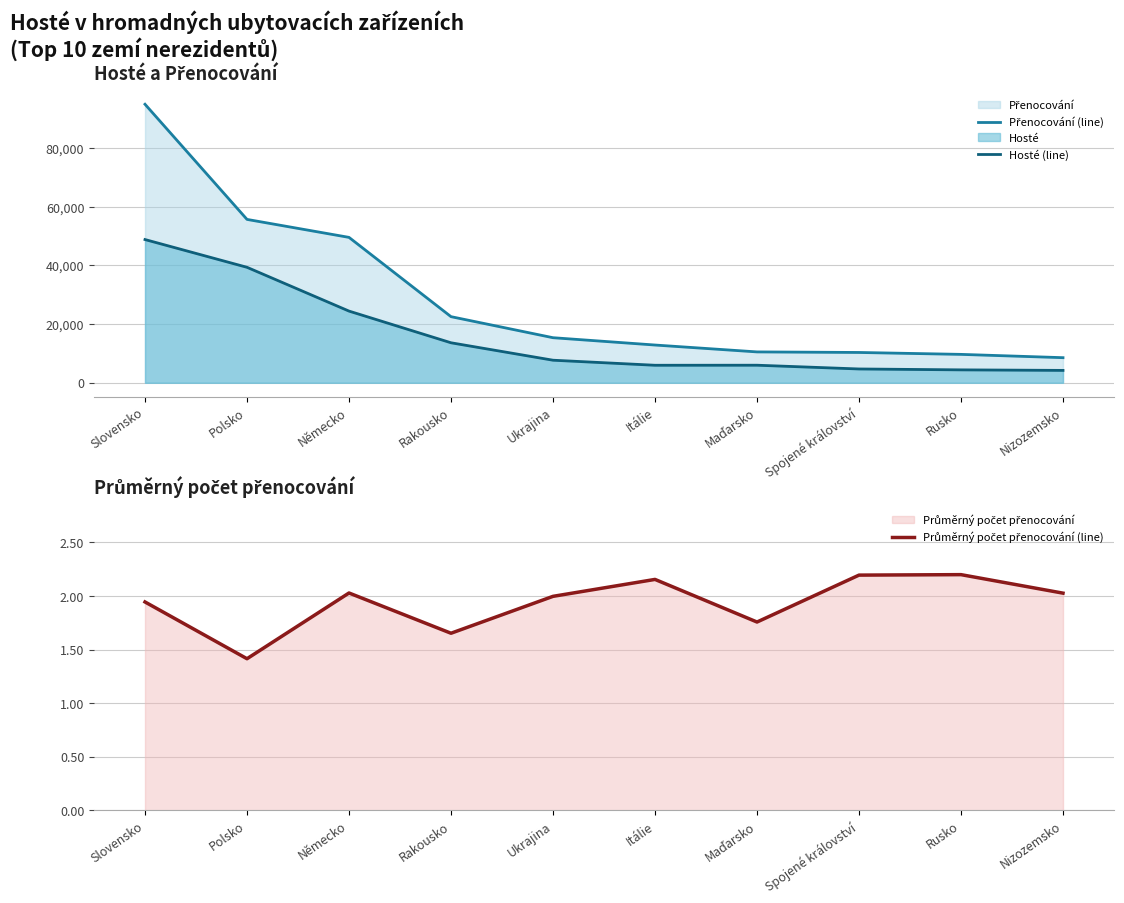

What are all the series names shown in the legend?

Přenocování (line), Hosté (line), Průměrný počet přenocování (line)